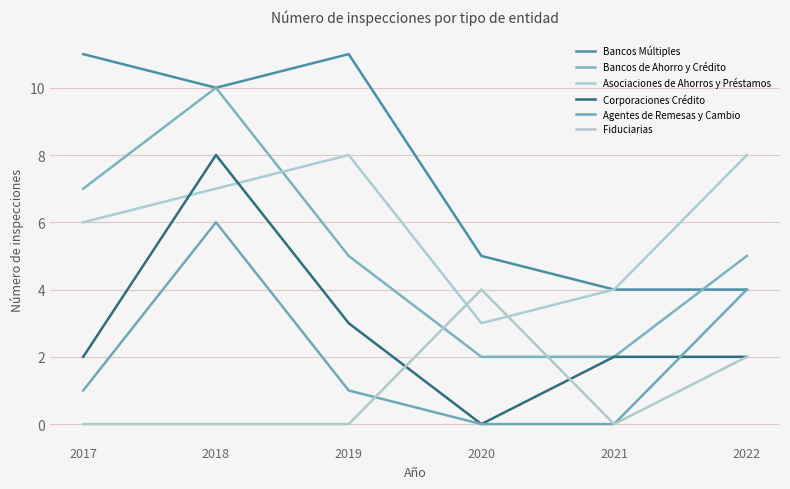

Is it true that Bancos Múltiples equals 15 at 2017?

False